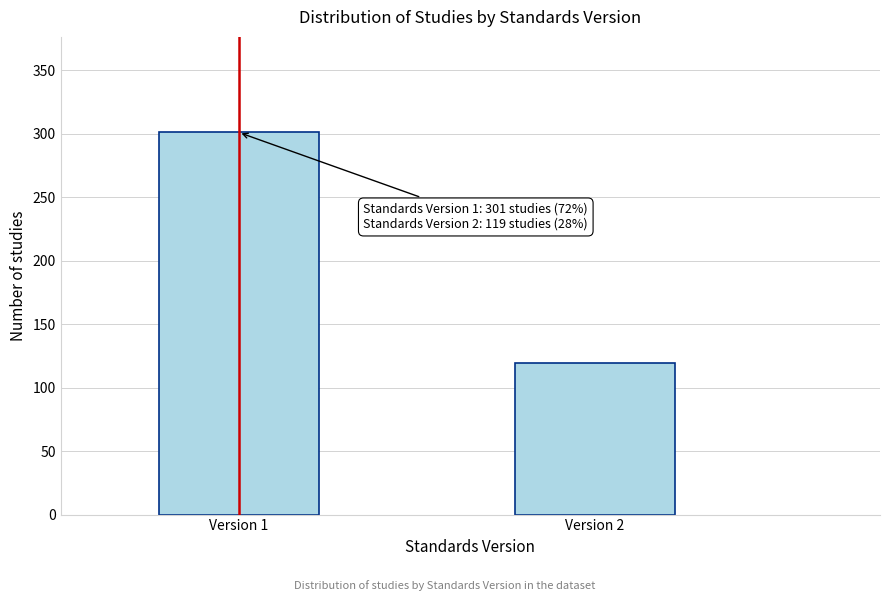

Reading right to left, what are all the values shown in this chart?

119	301